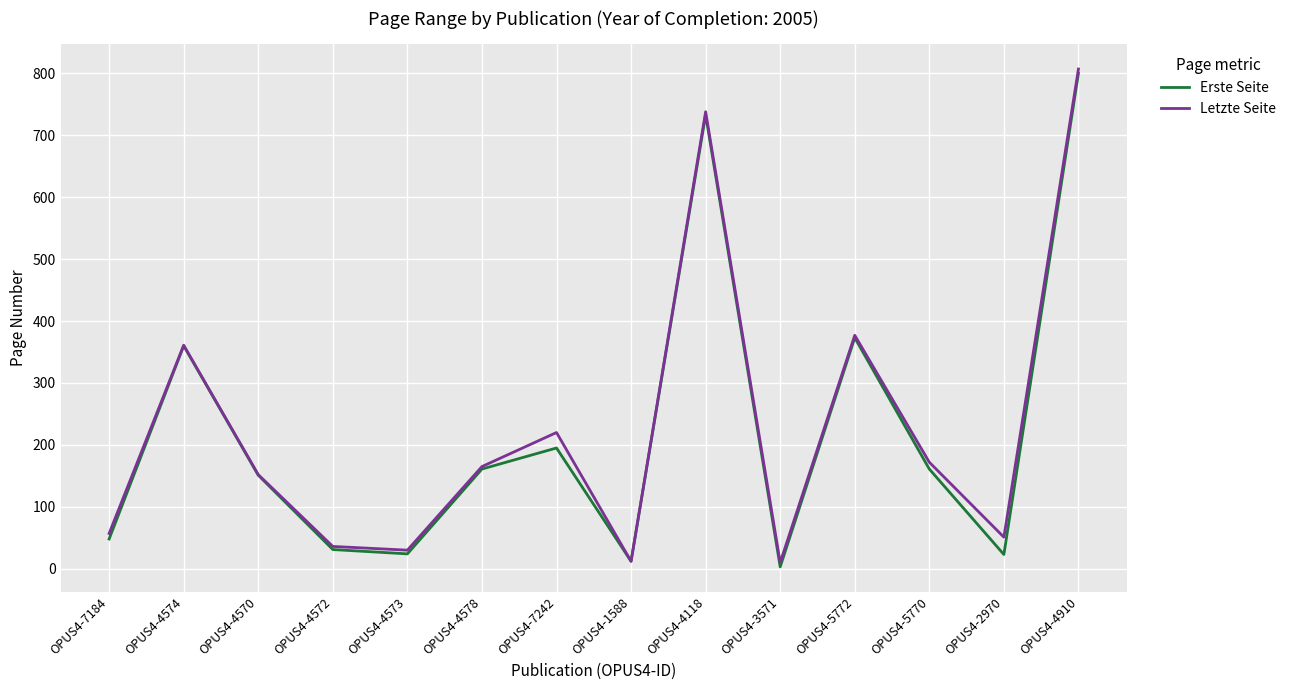

Where is Letzte Seite nearest to the value 408?

OPUS4-5772